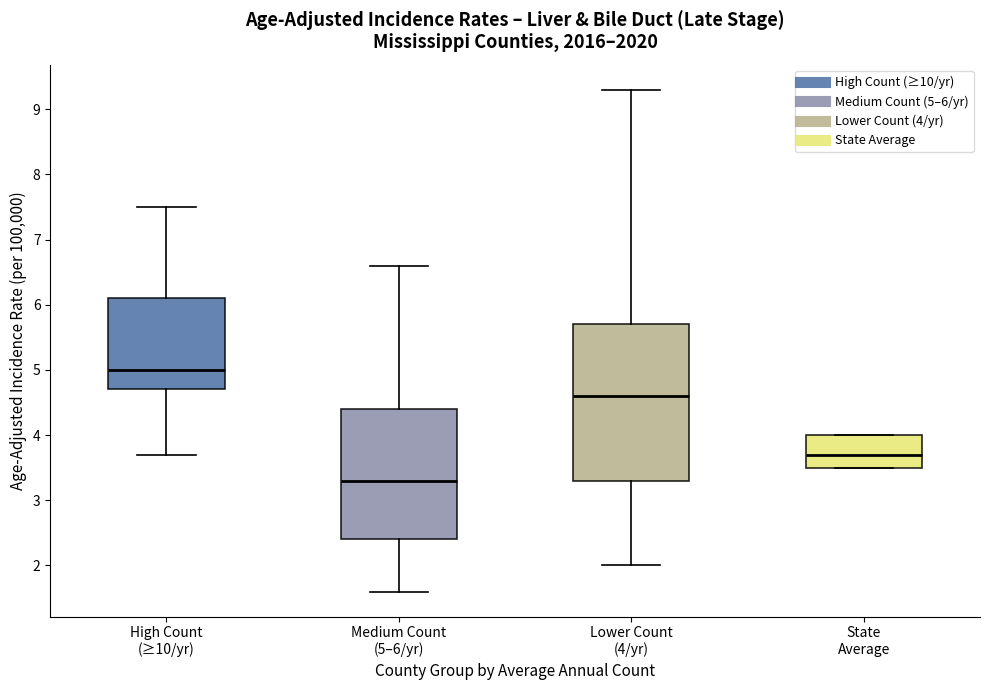

Which box has the highest median line?

High Count (≥10/yr)